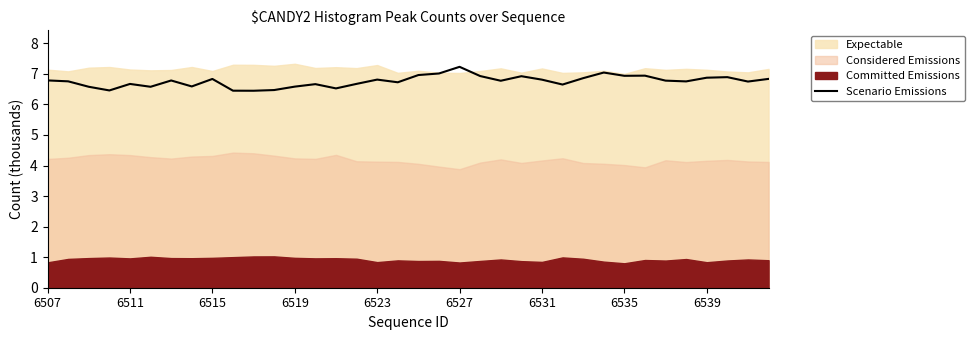

What is the lowest value of the Scenario Emissions series?

6.4